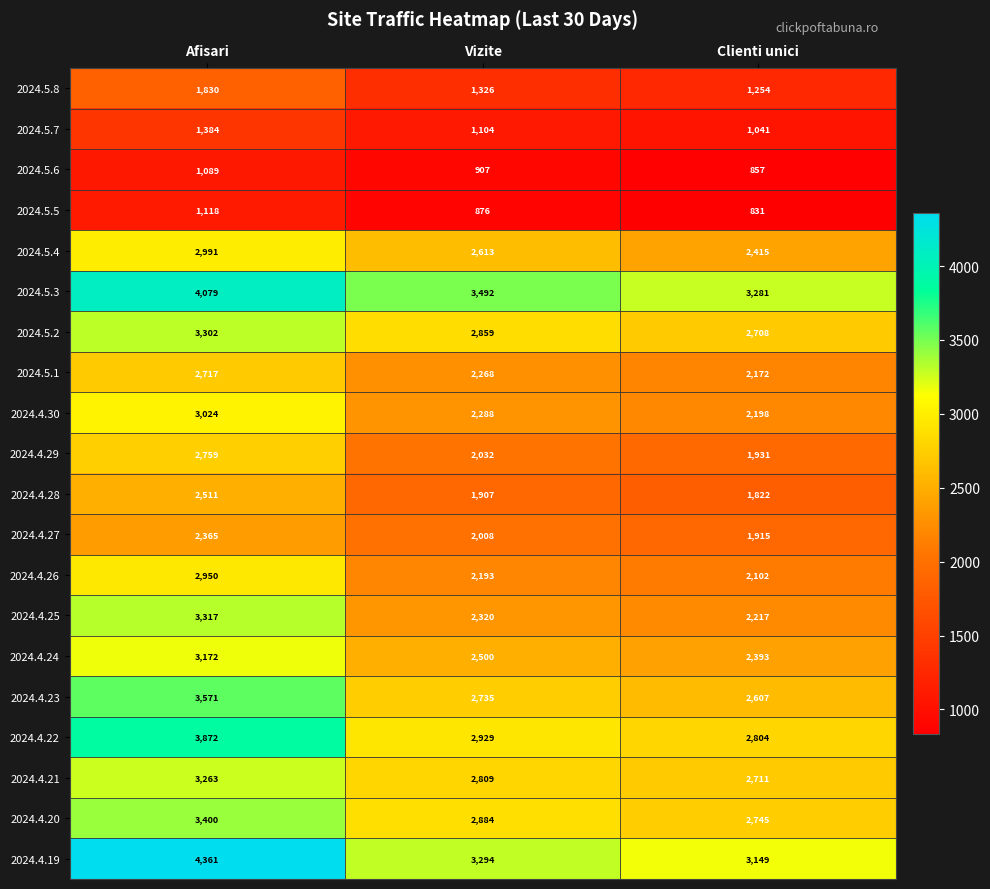

Which series has the largest range (max minus min)?

2024.4.19